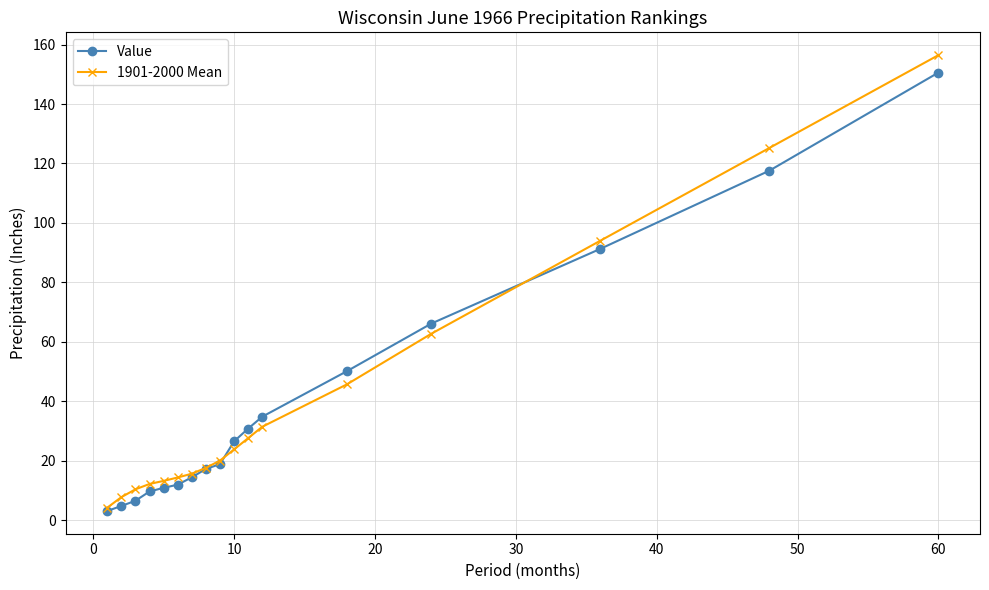

Which series has the largest range (max minus min)?

1901-2000 Mean